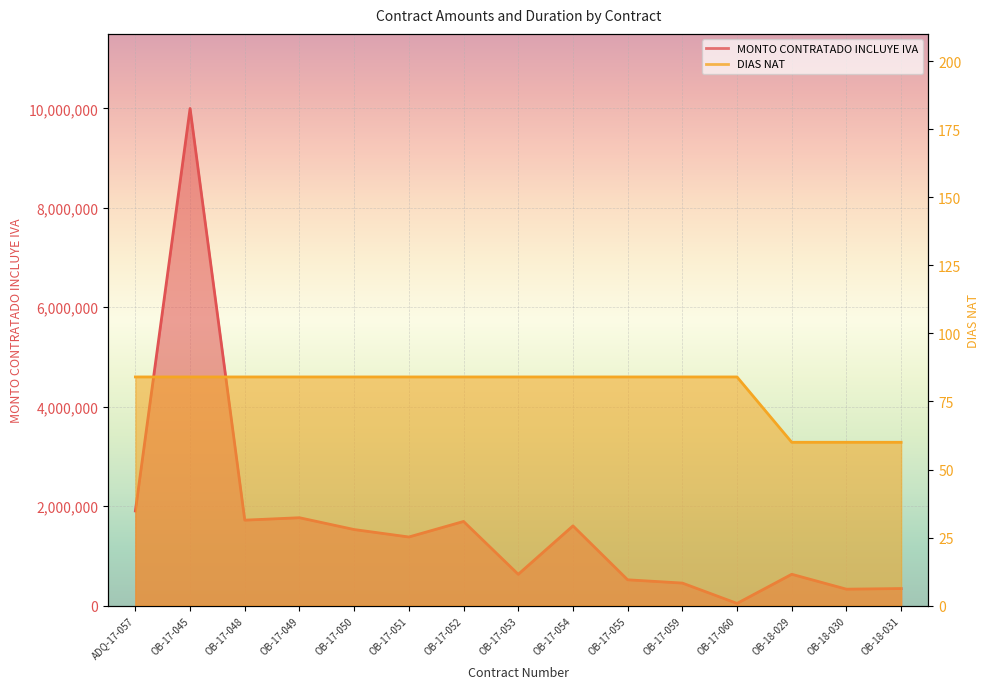

True or false: MONTO CONTRATADO INCLUYE IVA and DIAS NAT cross at least once.

False